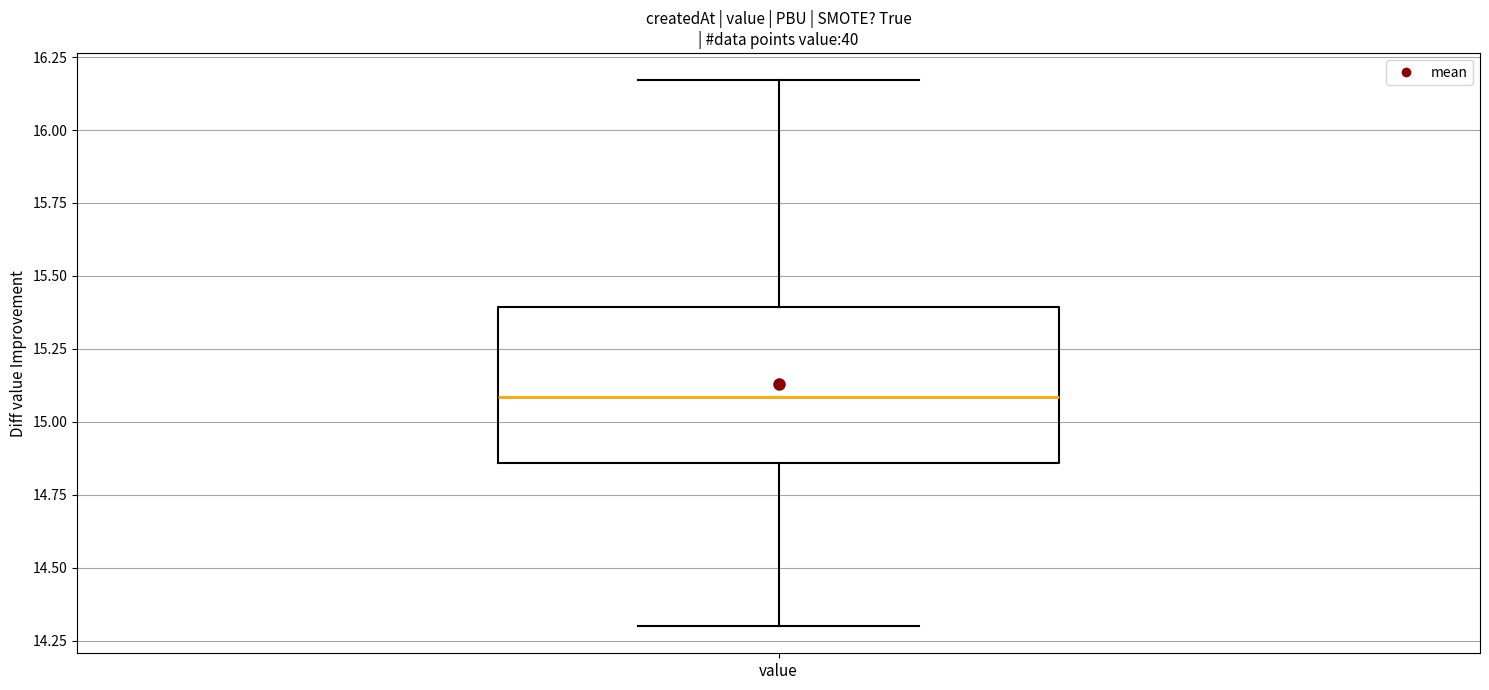

Transcribe this box plot: give where the median line is, the range the box spans, and where the two whiskers end, as read against the y-axis. The values are not printed on the chart, so give them approximately, as read against the axis.

median 15.10, box 14.85 to 15.40, whiskers 14.30 to 16.15